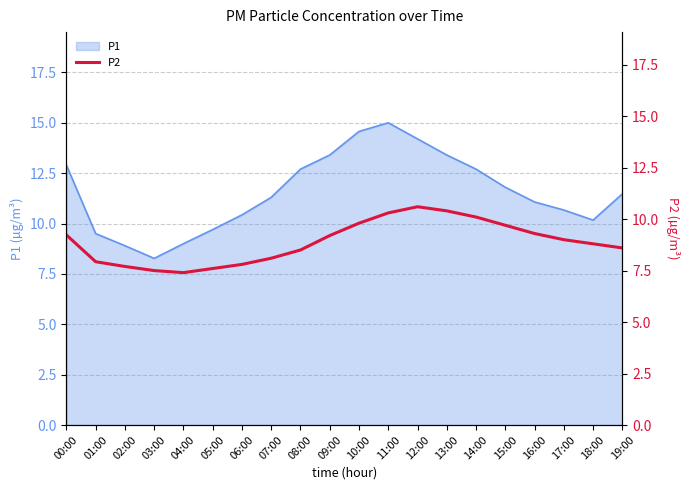

Reading left to right, extract all data points from this chart.

9.2	7.9	7.7	7.5	7.4	7.6	7.8	8.1	8.5	9.2	9.8	10.3	10.6	10.4	10.1	9.7	9.3	9.0	8.8	8.6